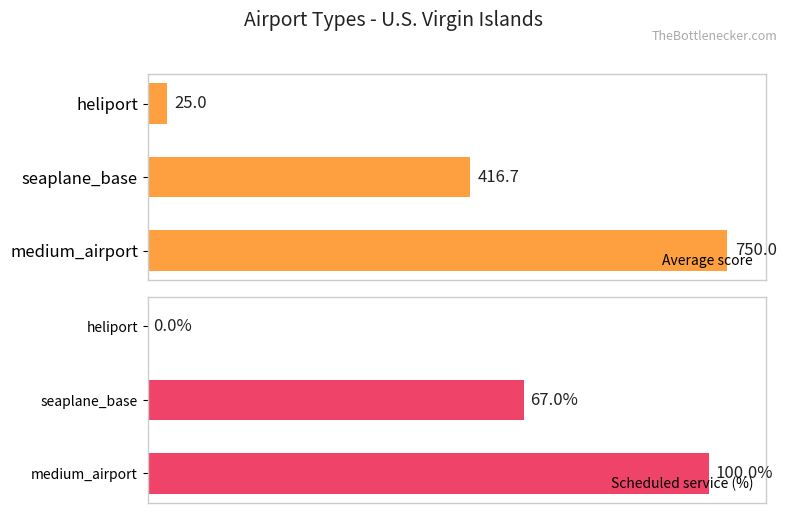

Which series has the widest spread of values?

Average score